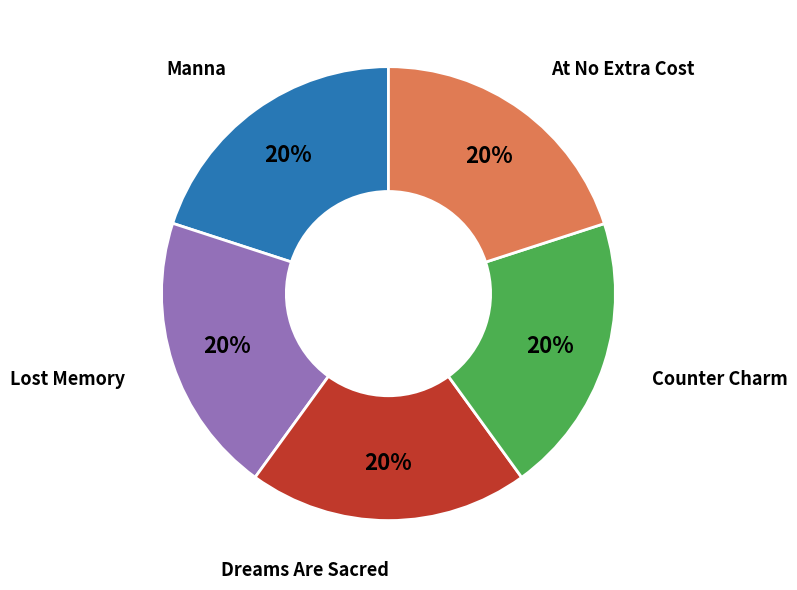

To the nearest percent, what is the average slice percentage?

20%